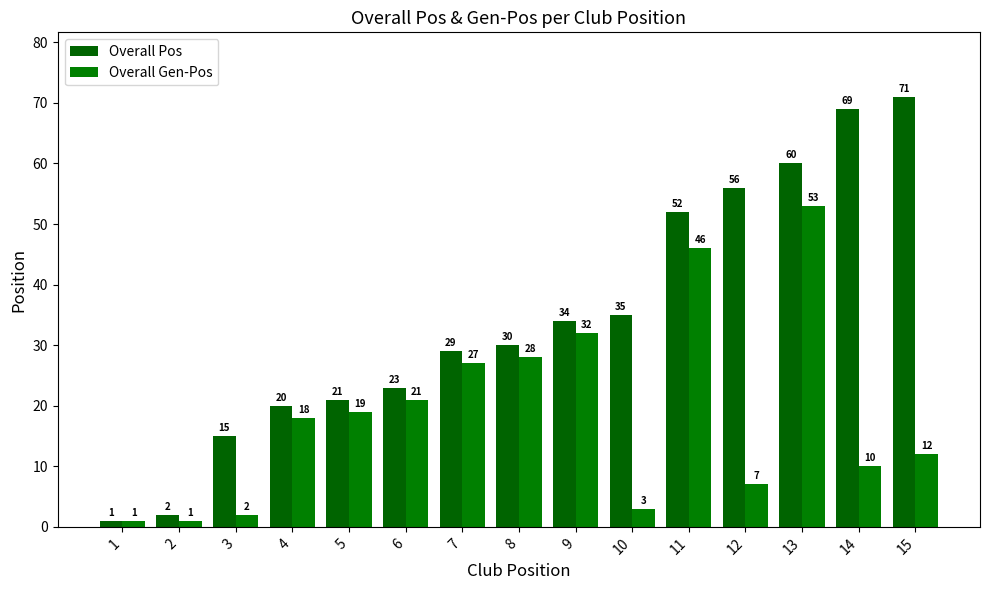

What is the difference between the second highest and minimum values in the Overall Pos series?

68